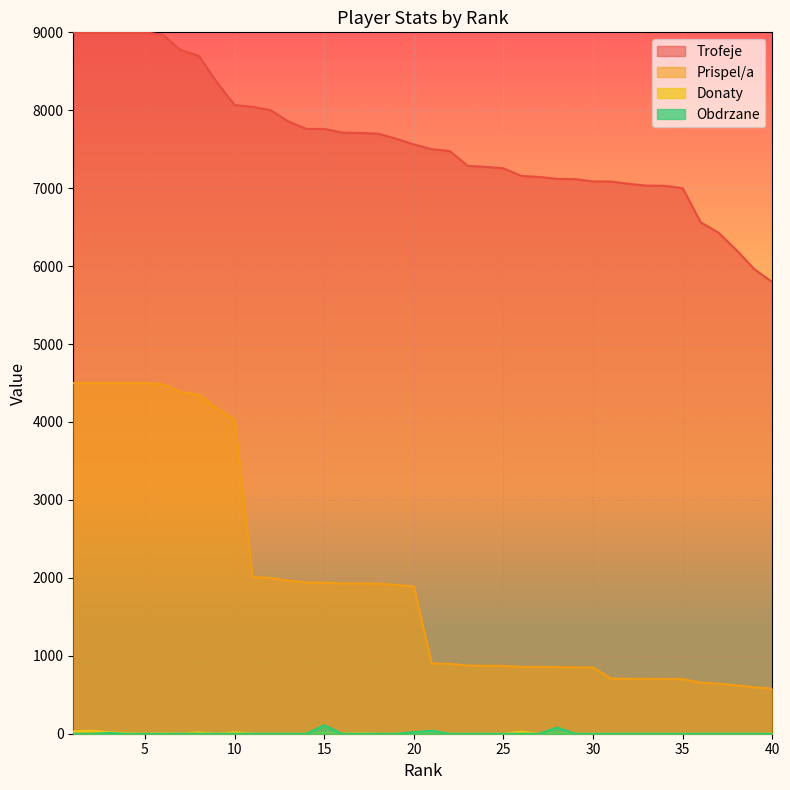

What is the sum of all Obdrzane values?

260